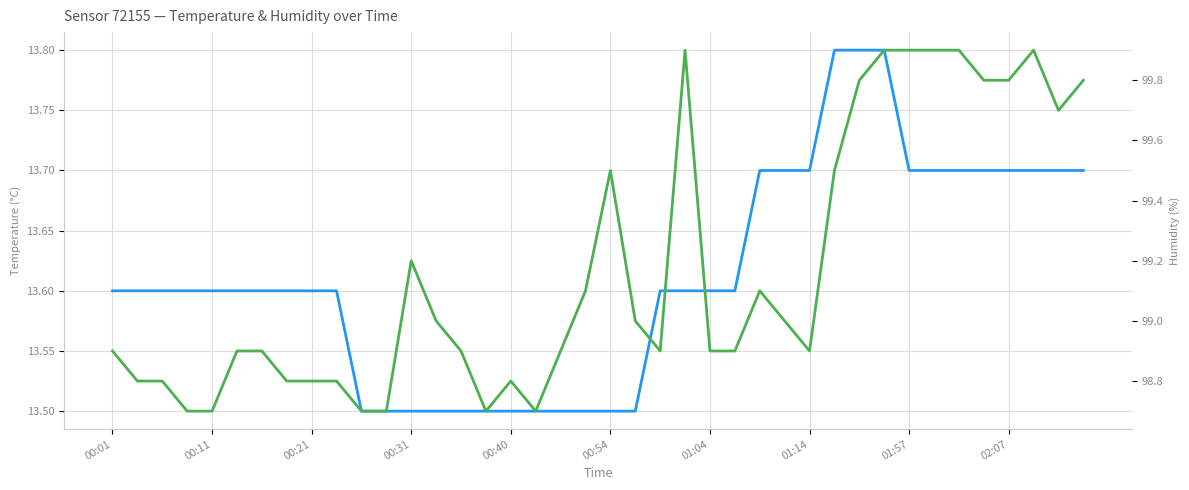

Rank the series at 26 from highest to lowest value.

humidity, temperature